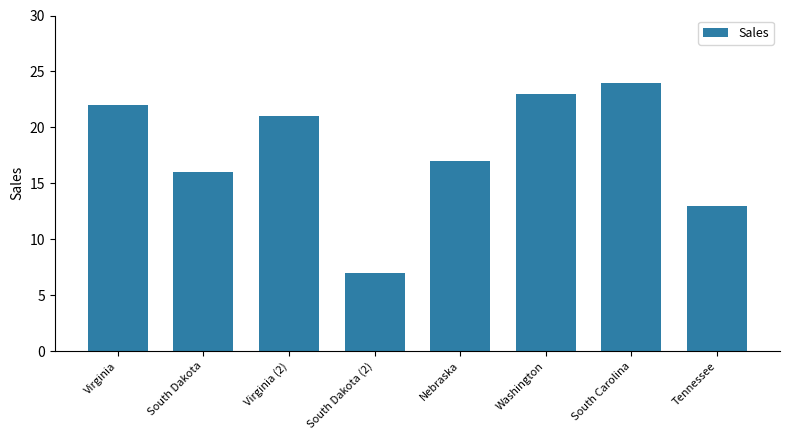

What is the ratio of the value at Virginia to the value at Washington?

1.0